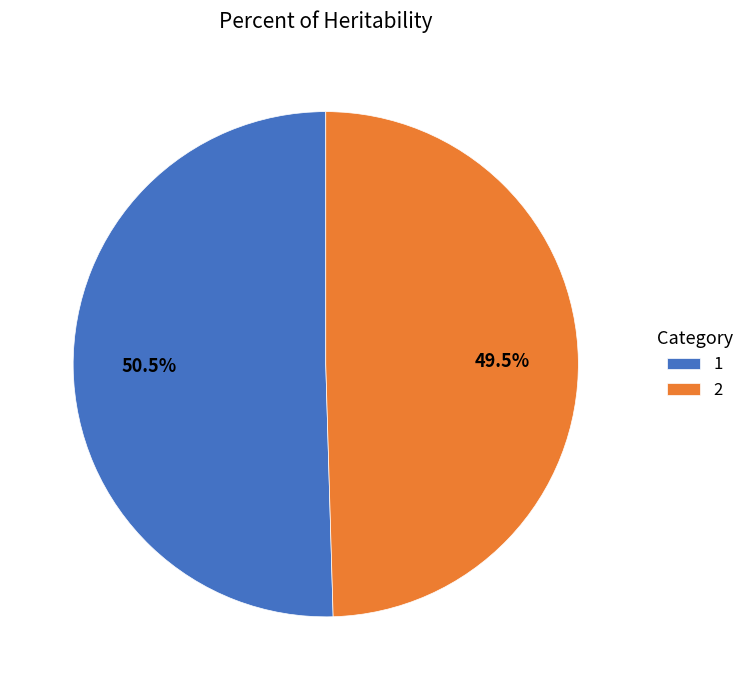

What is the ratio of the value at 1 to the value at 2?

1.0